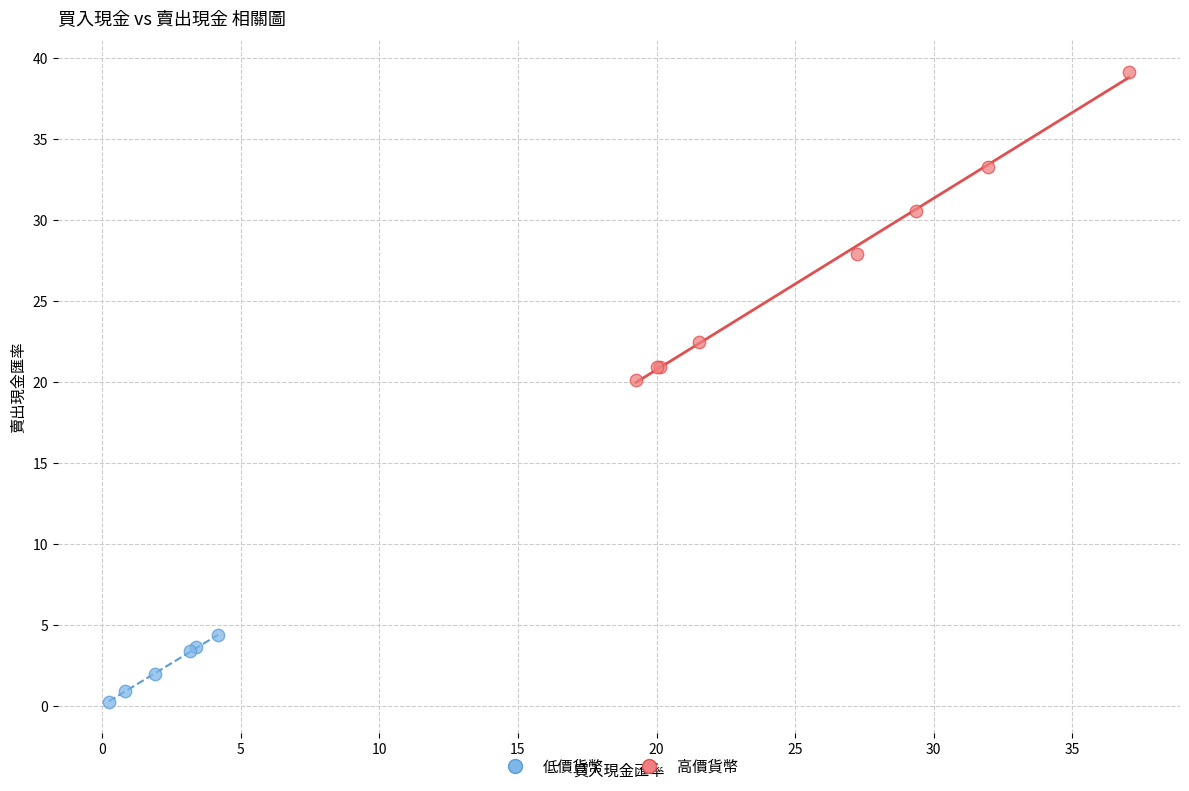

Which series contains the lowest Y value?

低價貨幣